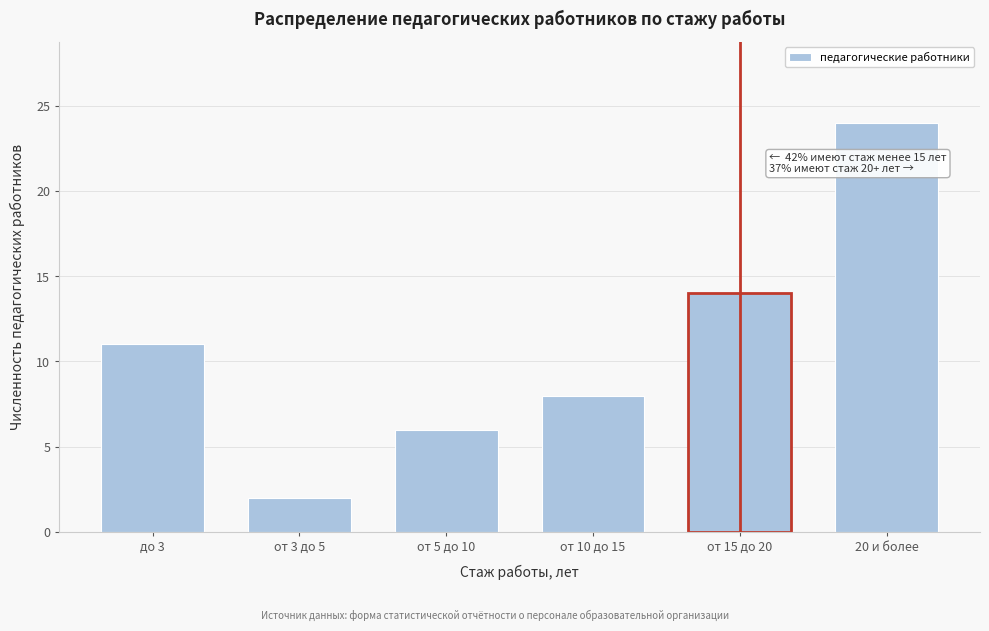

Reading left to right, extract all data points from this chart.

11	2	6	8	14	24